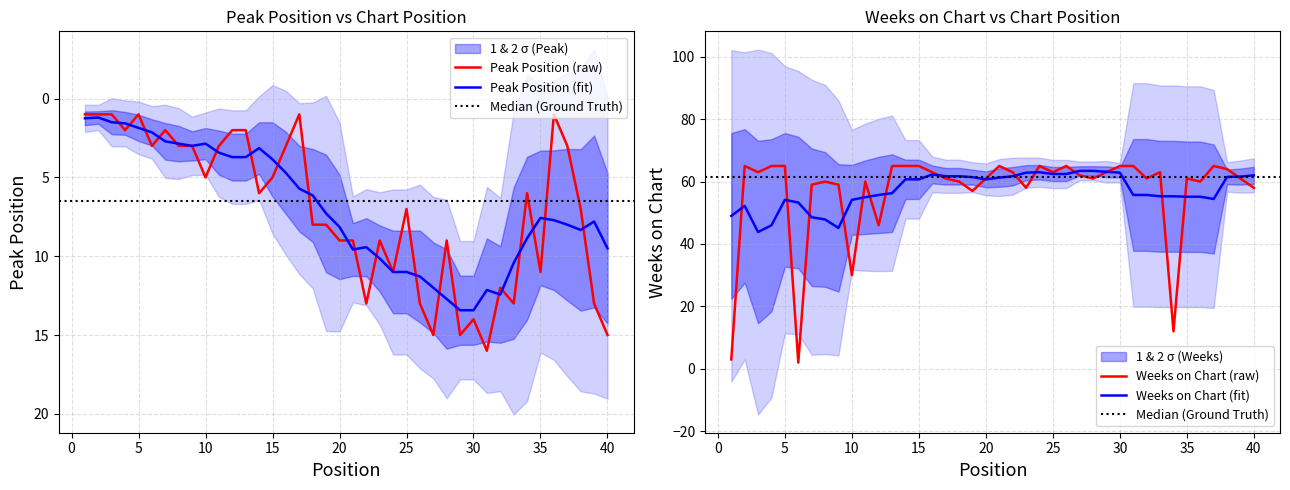

Which category has the highest value across all series?

2